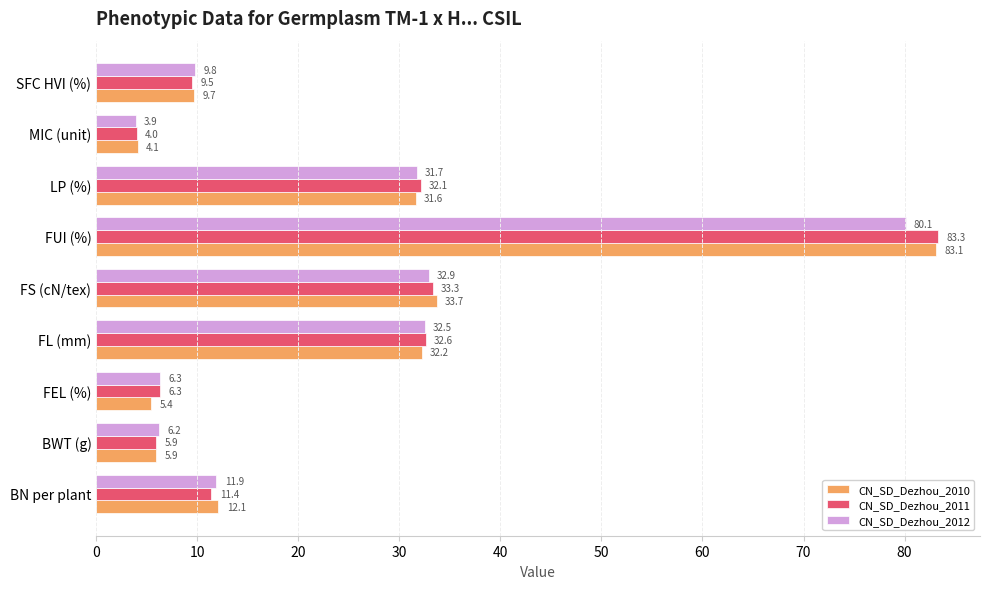

How many data points does each series have?

9